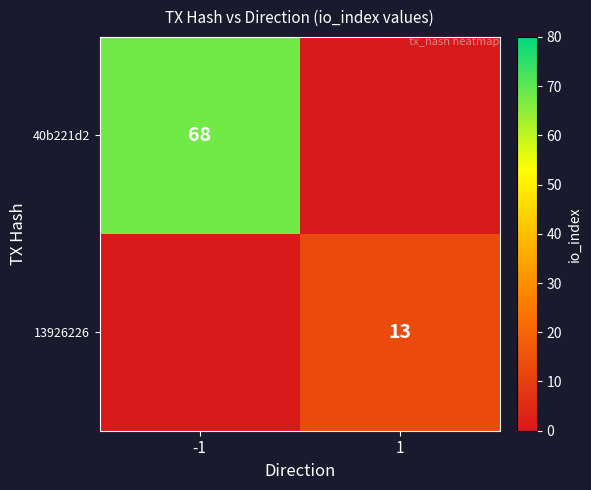

How many categories are shown in the chart?

2